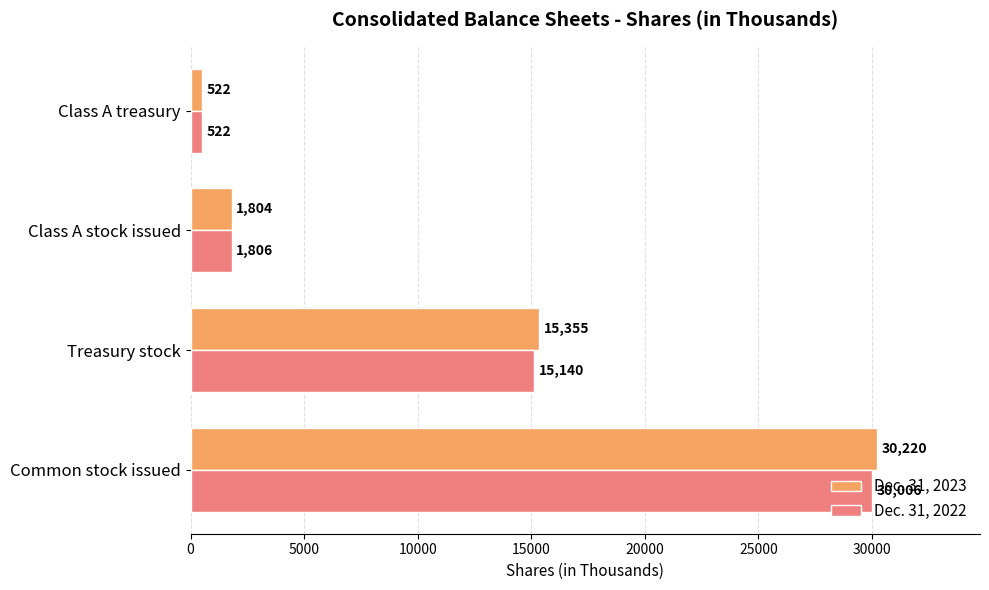

What is the lowest value of the Dec. 31, 2022 series?

522